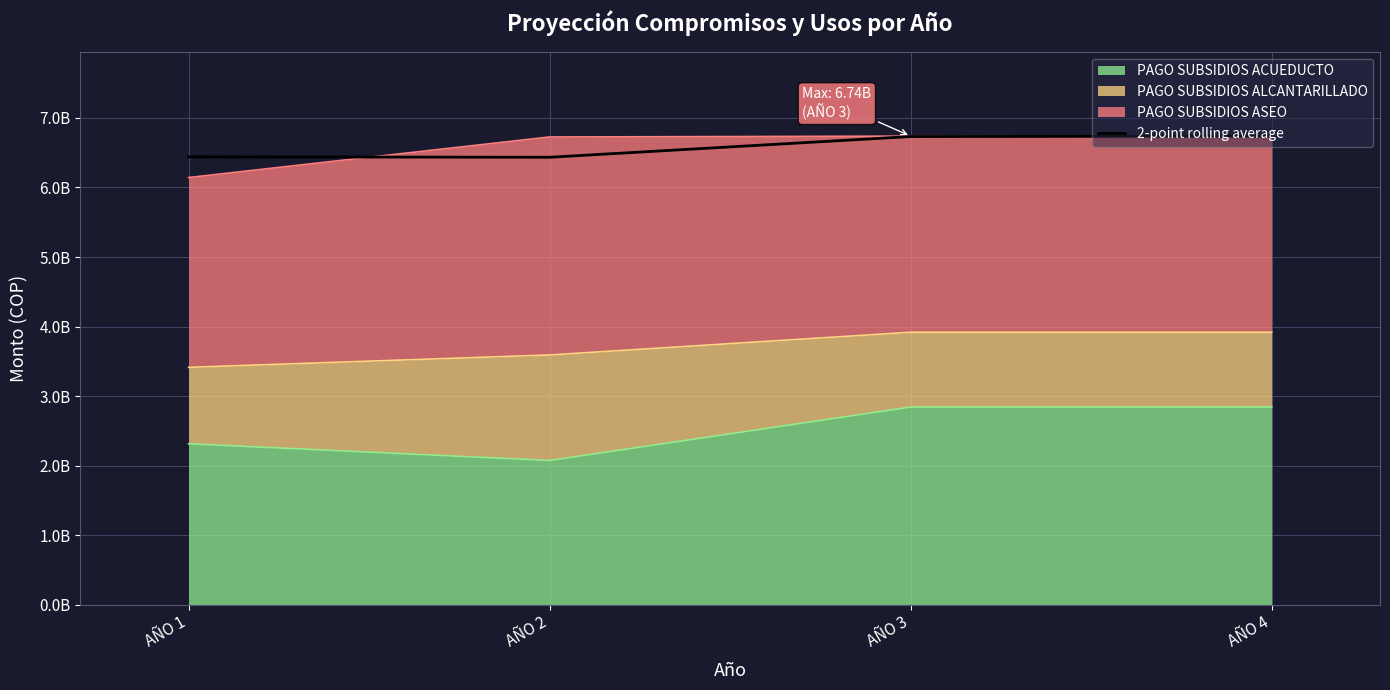

List the labels in order of value, smallest first.

AÑO 2, AÑO 1, AÑO 3, AÑO 4